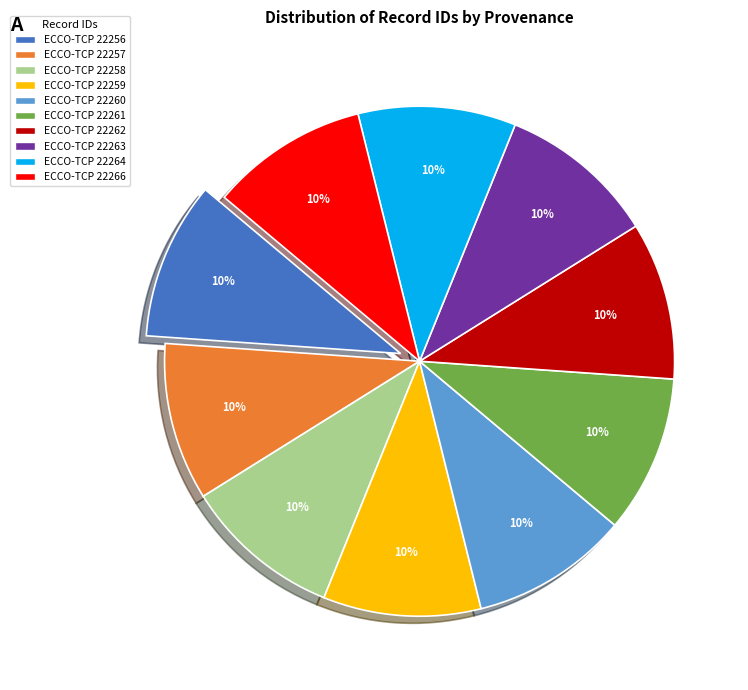

How many slices are in this pie chart?

10